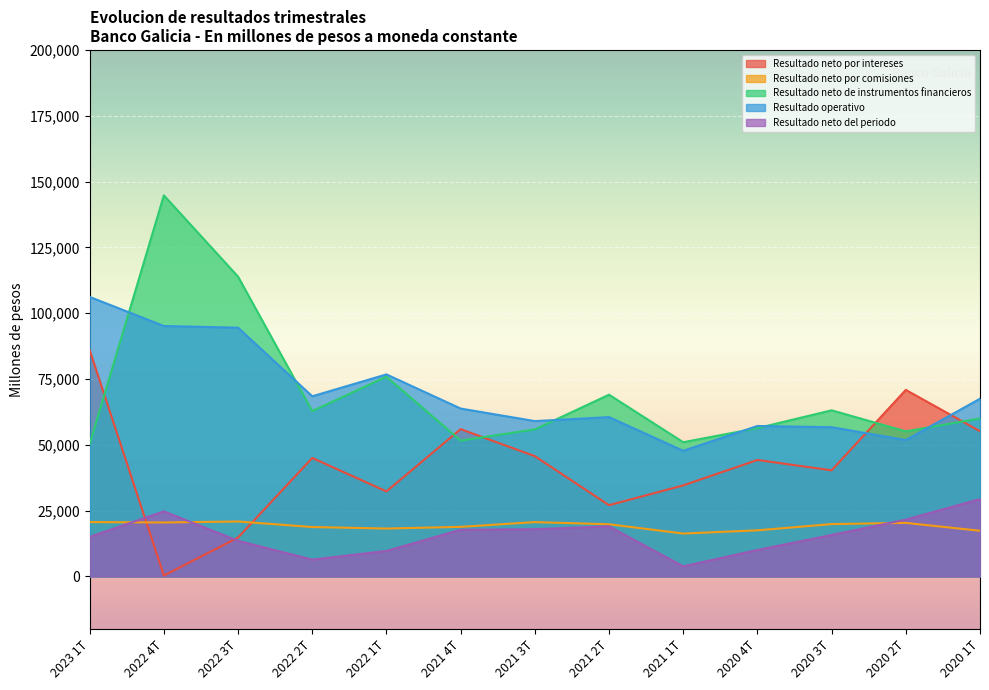

How many lines are shown in the chart?

5